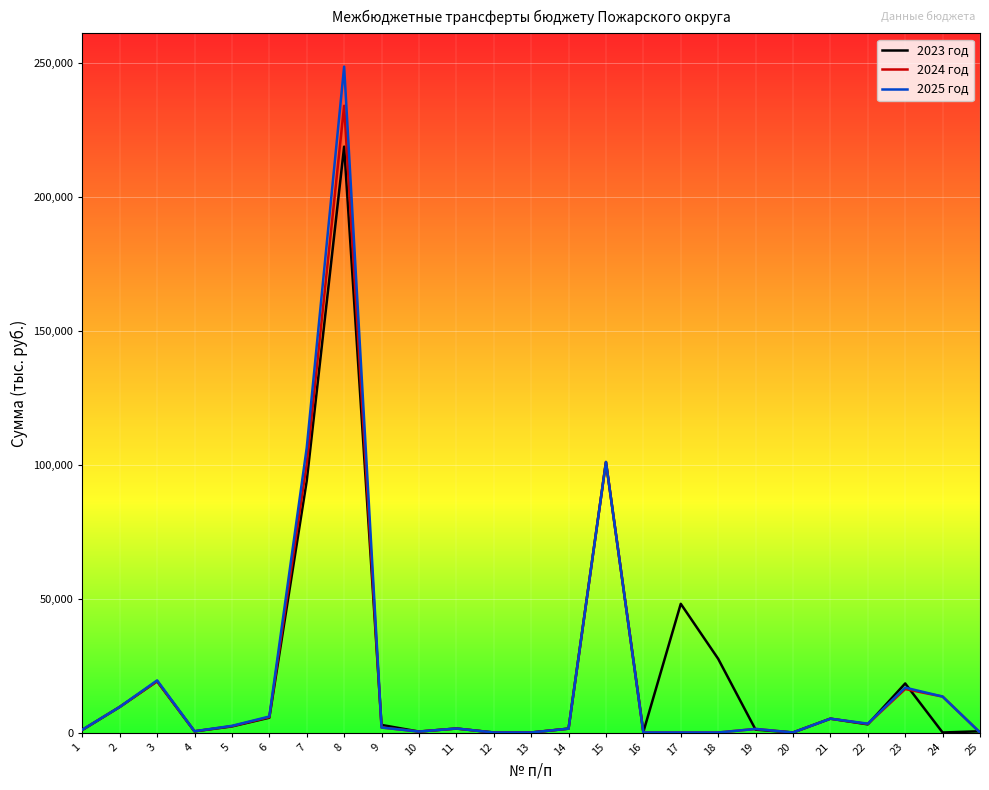

What are all the series names shown in the legend?

2023 год, 2024 год, 2025 год